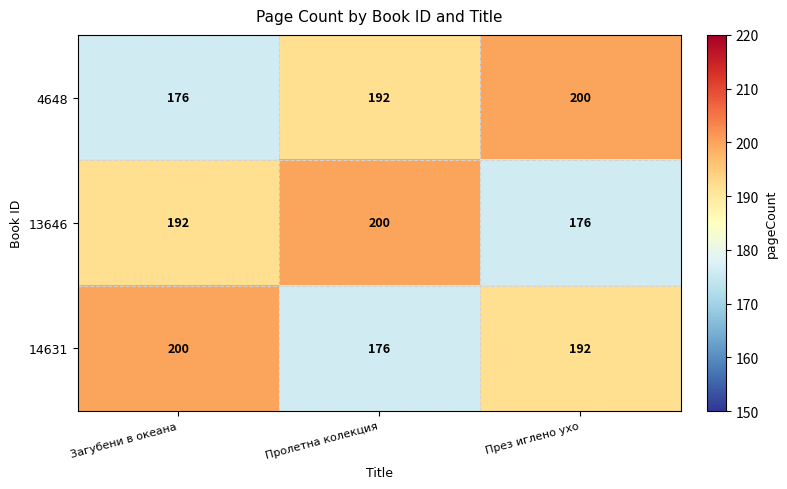

What is the spread (max minus min) of values at През иглено ухо?

24